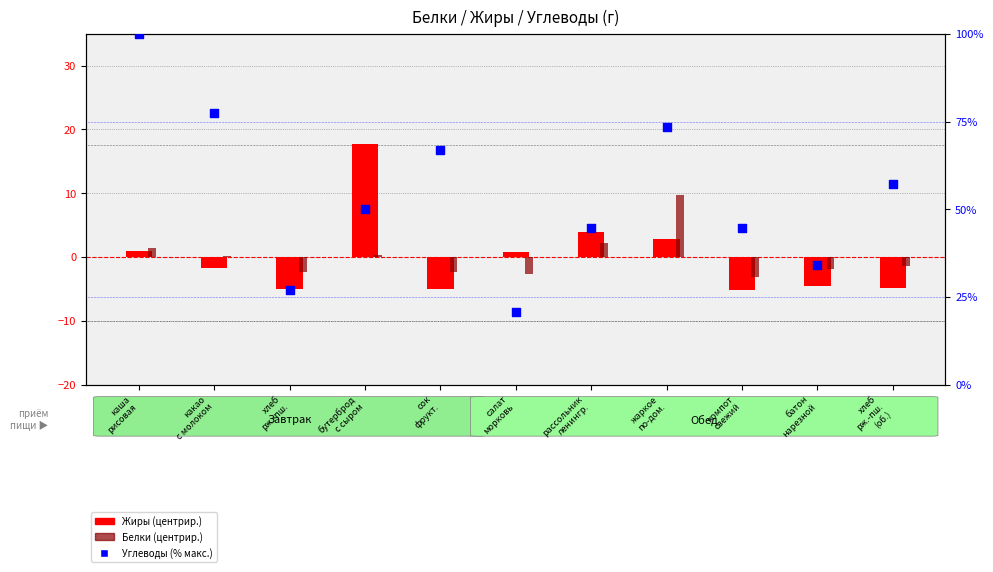

Which series reaches the minimum Y coordinate?

Жиры (центр.)